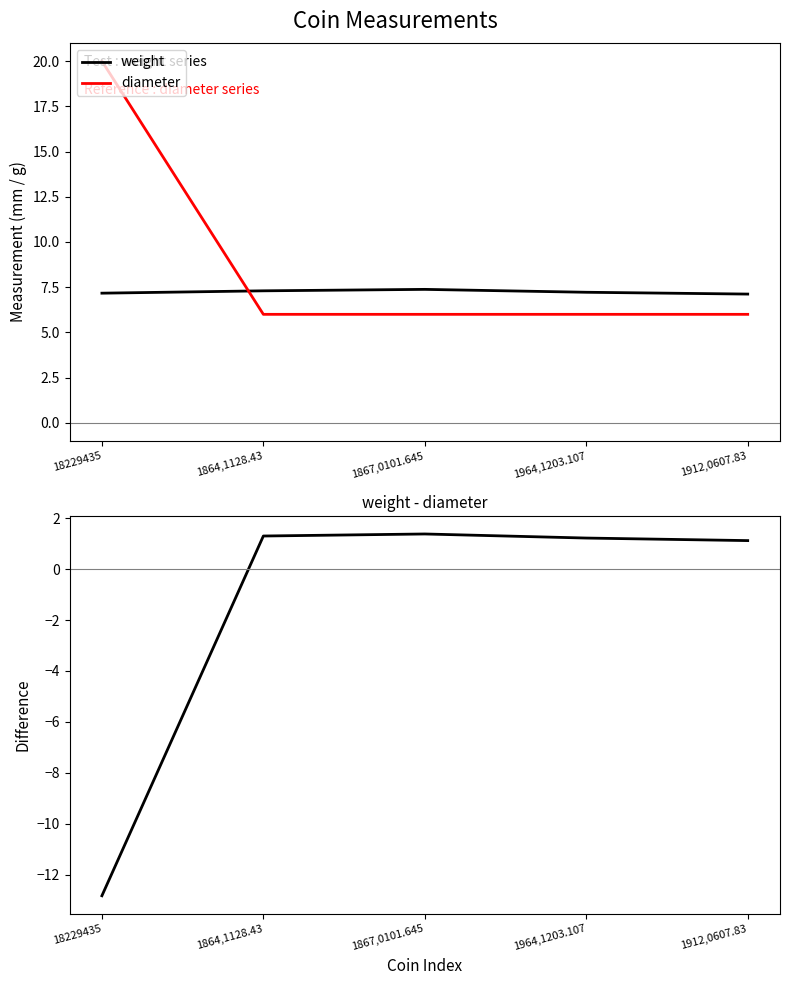

How many lines are shown in the chart?

3